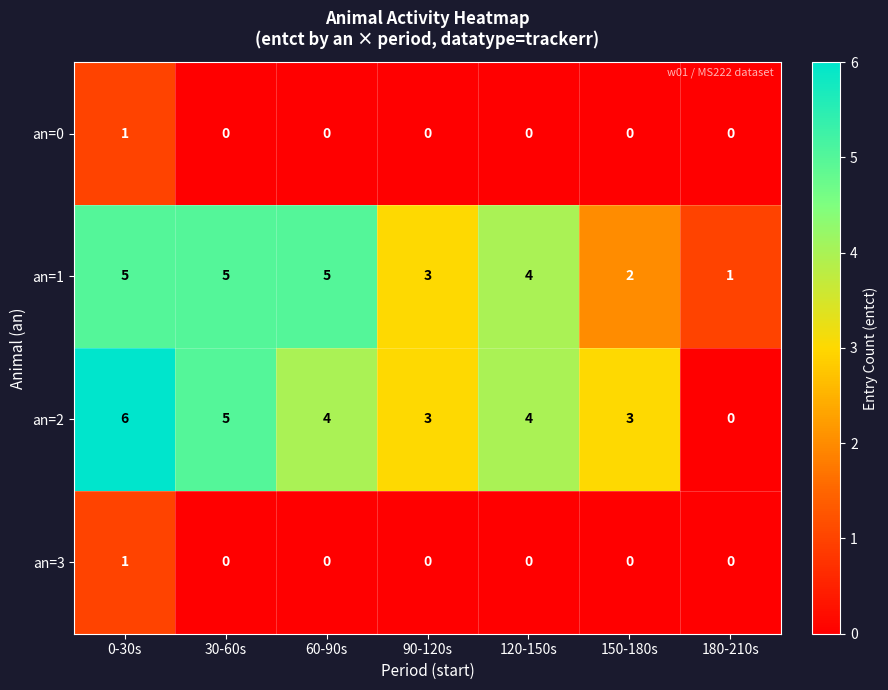

Between 60-90s and 90-120s, which series saw the biggest shift?

an=1